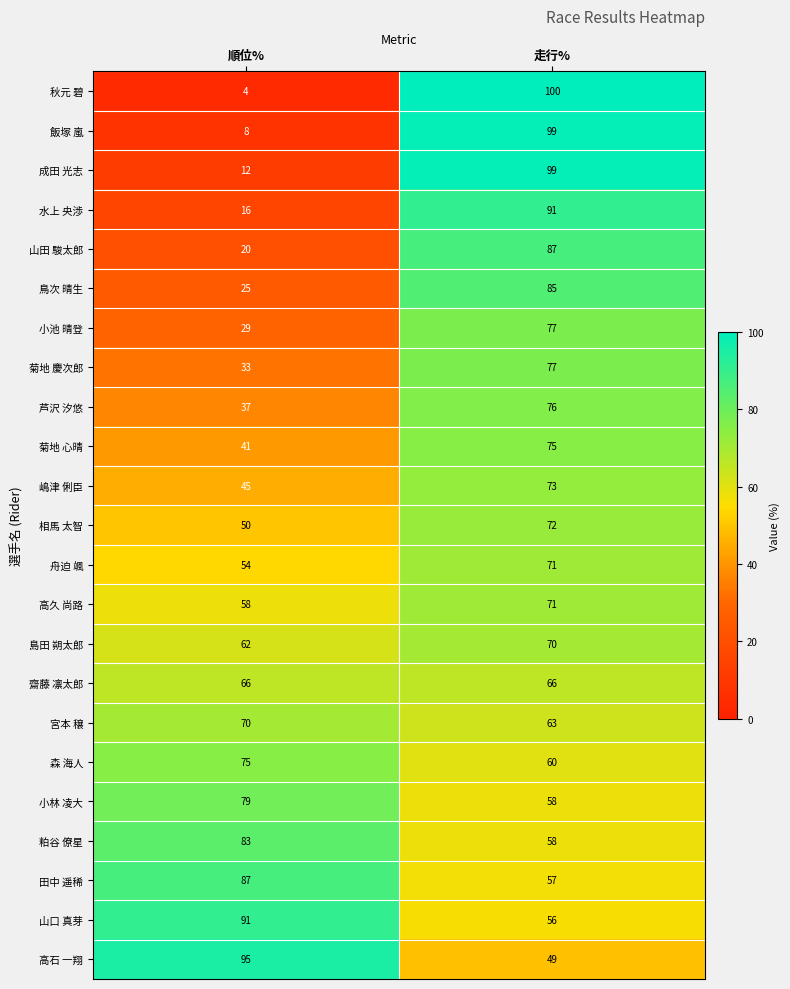

Read the 鳥次 晴生 value at 走行%, to the nearest 5.

85